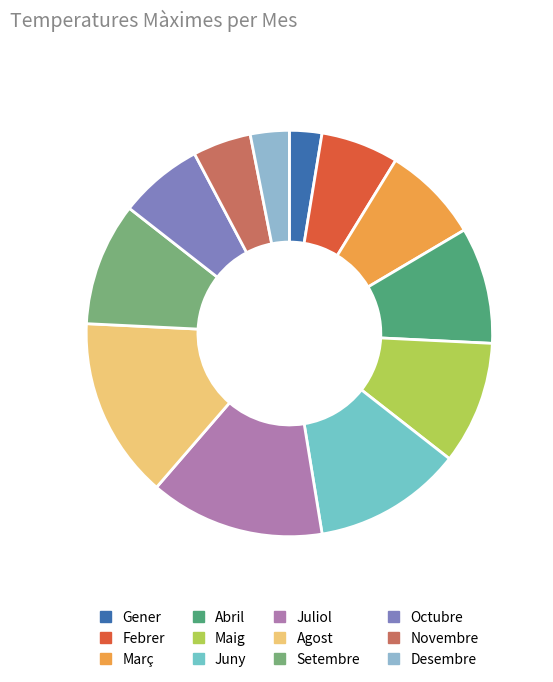

Do Maig and Desembre together represent more than half of the pie?

No